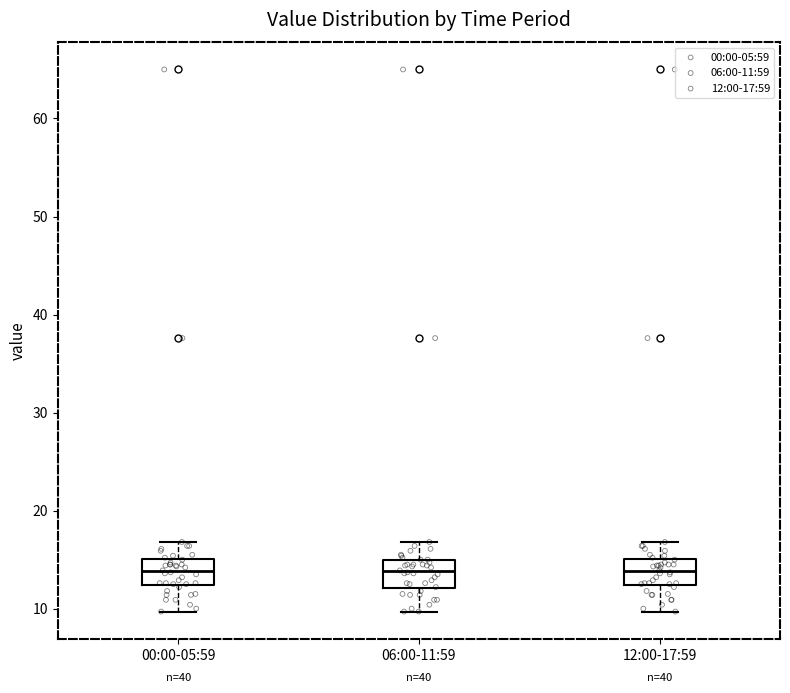

Reading left to right, transcribe this box plot: for each box, give where its median line is, the range the box spans, and where its two whiskers end, as read against the y-axis. The values are not printed on the chart, so give them approximately, as read against the axis.

00:00-05:59: median 14, box 12 to 15, whiskers 10 to 17
06:00-11:59: median 14, box 12 to 15, whiskers 10 to 17
12:00-17:59: median 14, box 12 to 15, whiskers 10 to 17